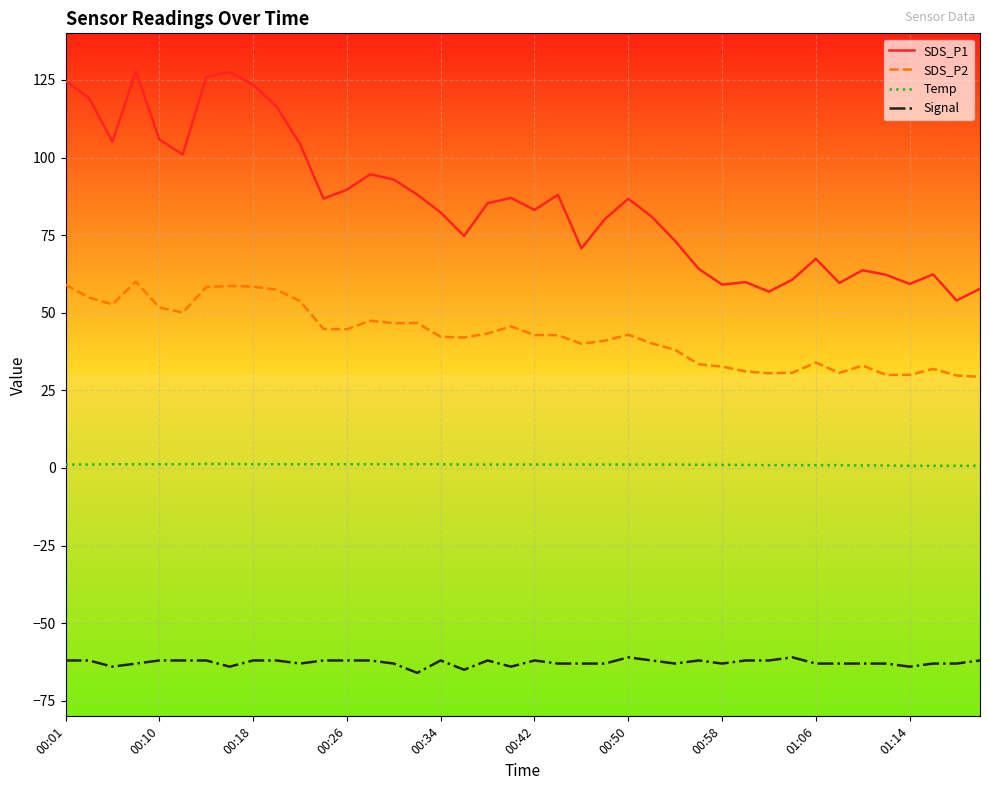

Which series has the largest range (max minus min)?

SDS_P1